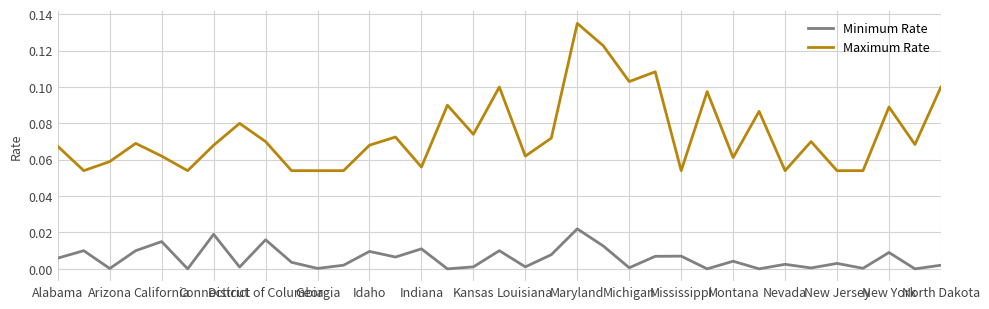

True or false: Maximum Rate has more than 0 points higher than both neighbors.

True